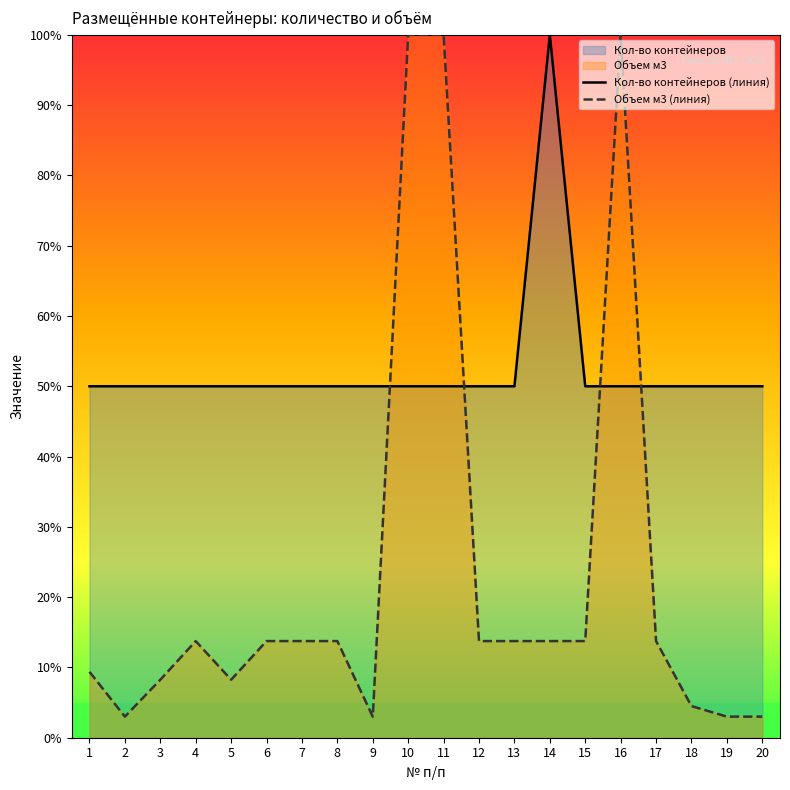

What is the spread (max minus min) of values at 1?

40.6